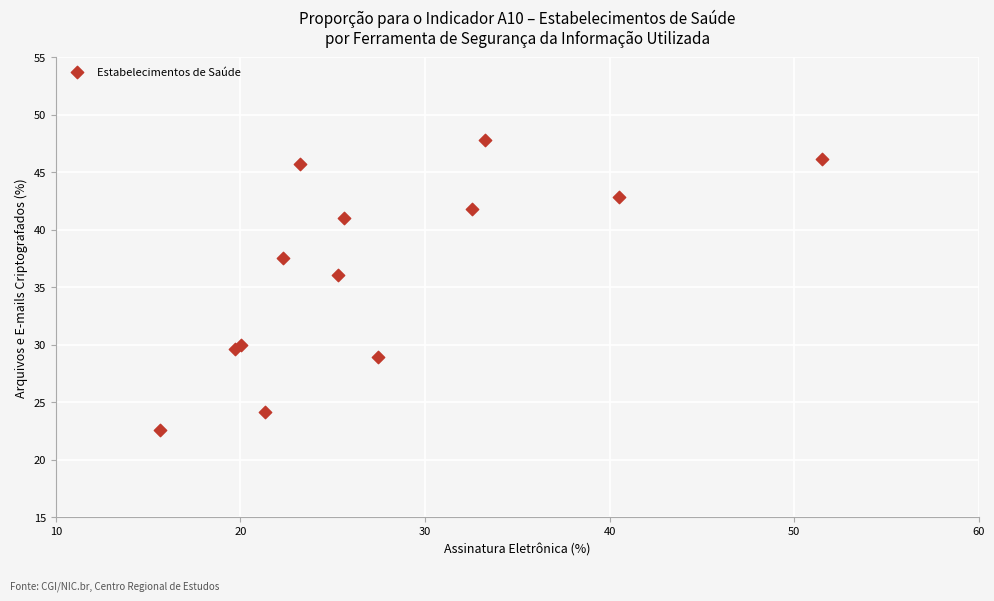

What Y value in the scatter plot is closest to 35?

36.1